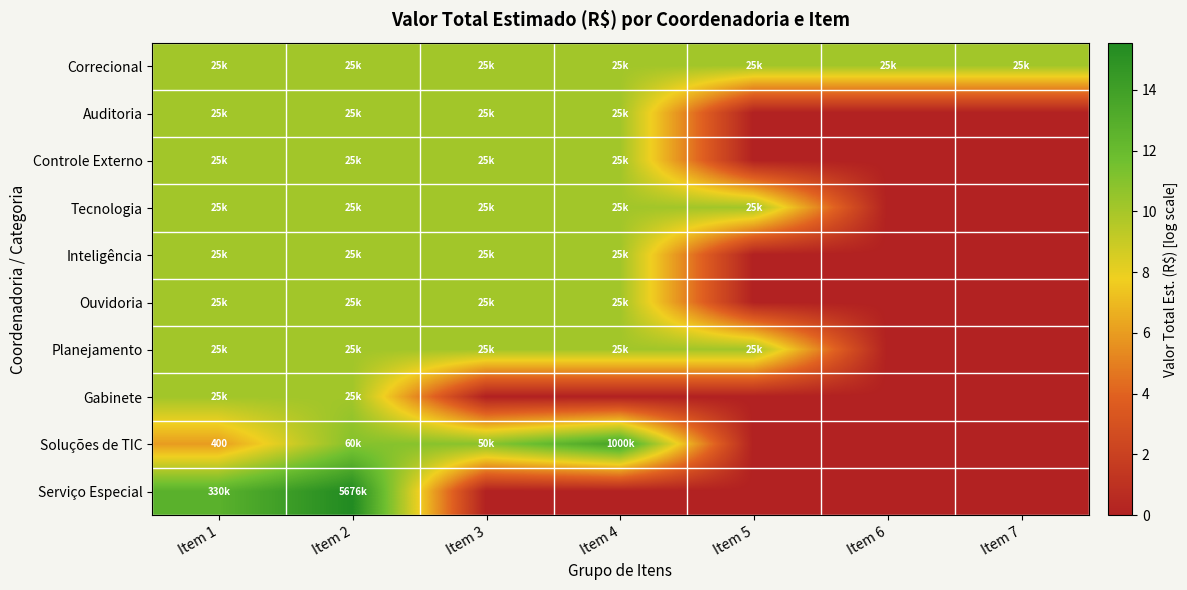

What is the spread (max minus min) of values at Item 3?

10.8